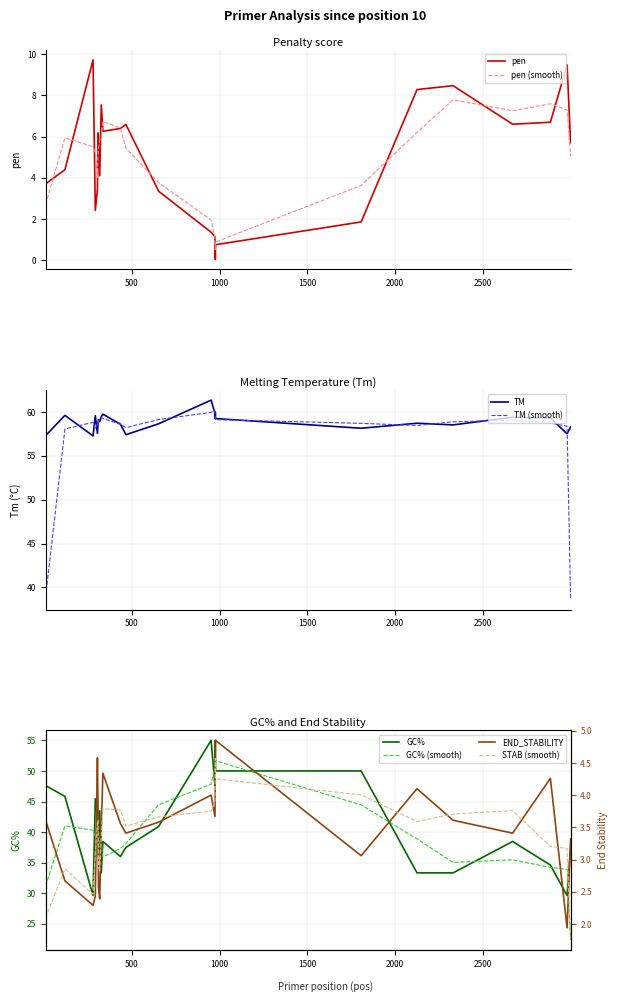

What is the difference between the maximum and minimum values in the GC% series?

25.4